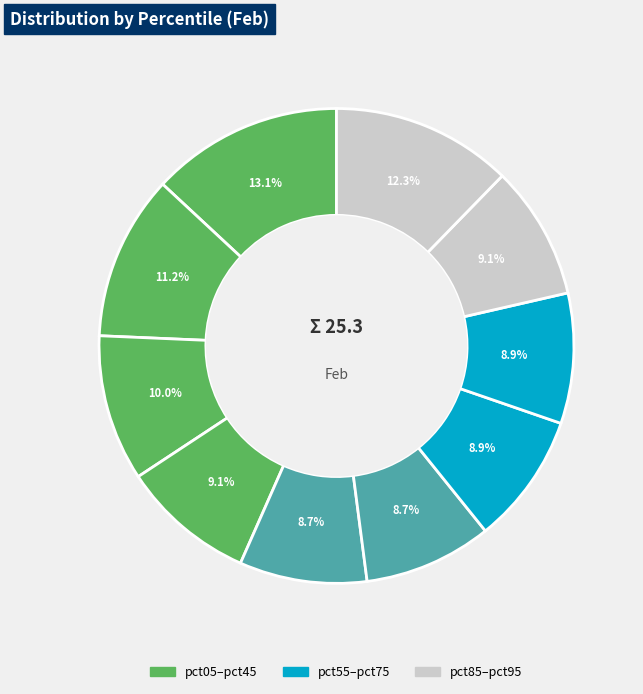

To the nearest percent, what is the average slice percentage?

10%